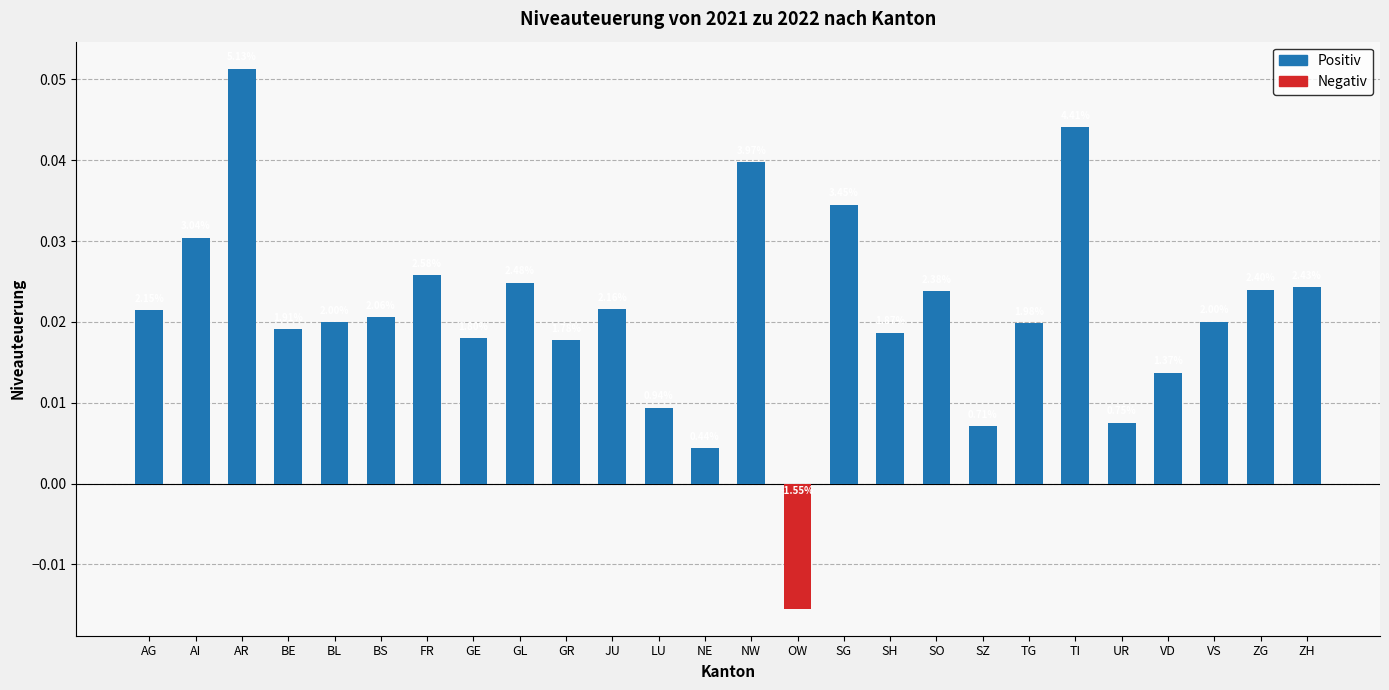

List the labels in order of value, smallest first.

OW, NE, SZ, UR, LU, VD, GR, GE, SH, BE, TG, BL, VS, BS, AG, JU, SO, ZG, ZH, GL, FR, AI, SG, NW, TI, AR